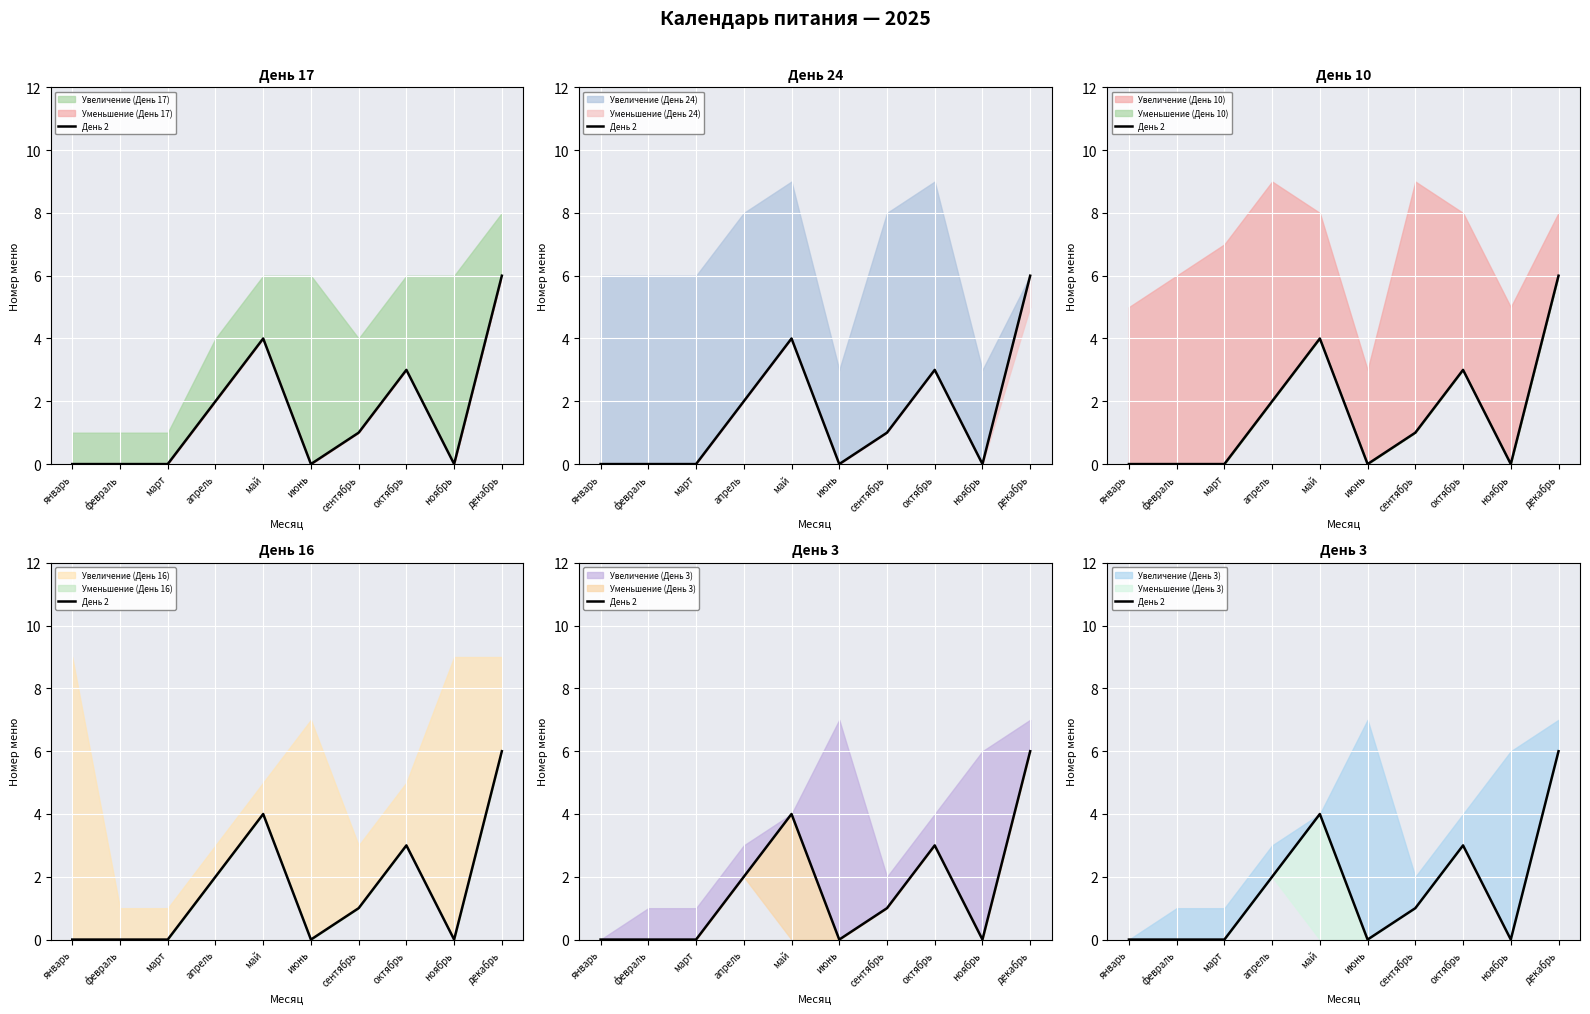

Is it true that the value at март is 0?

True